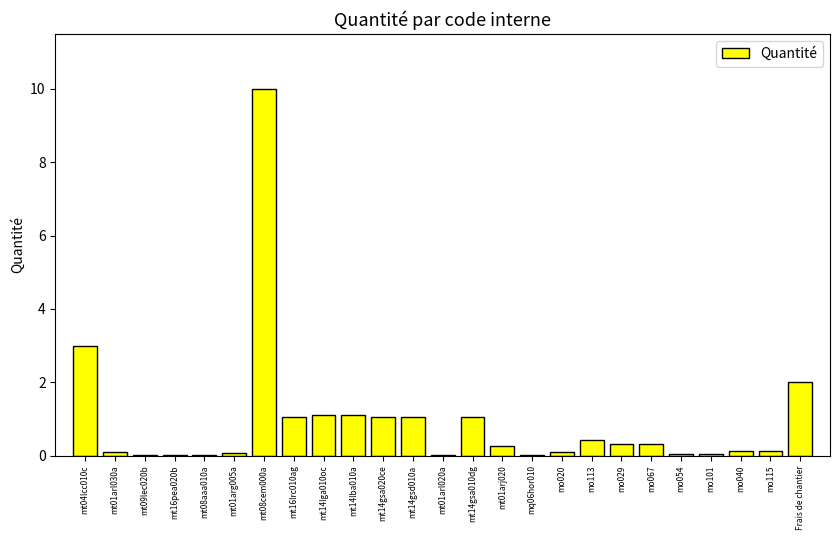

At which label is the value closest to 5?

mt04lcc010c